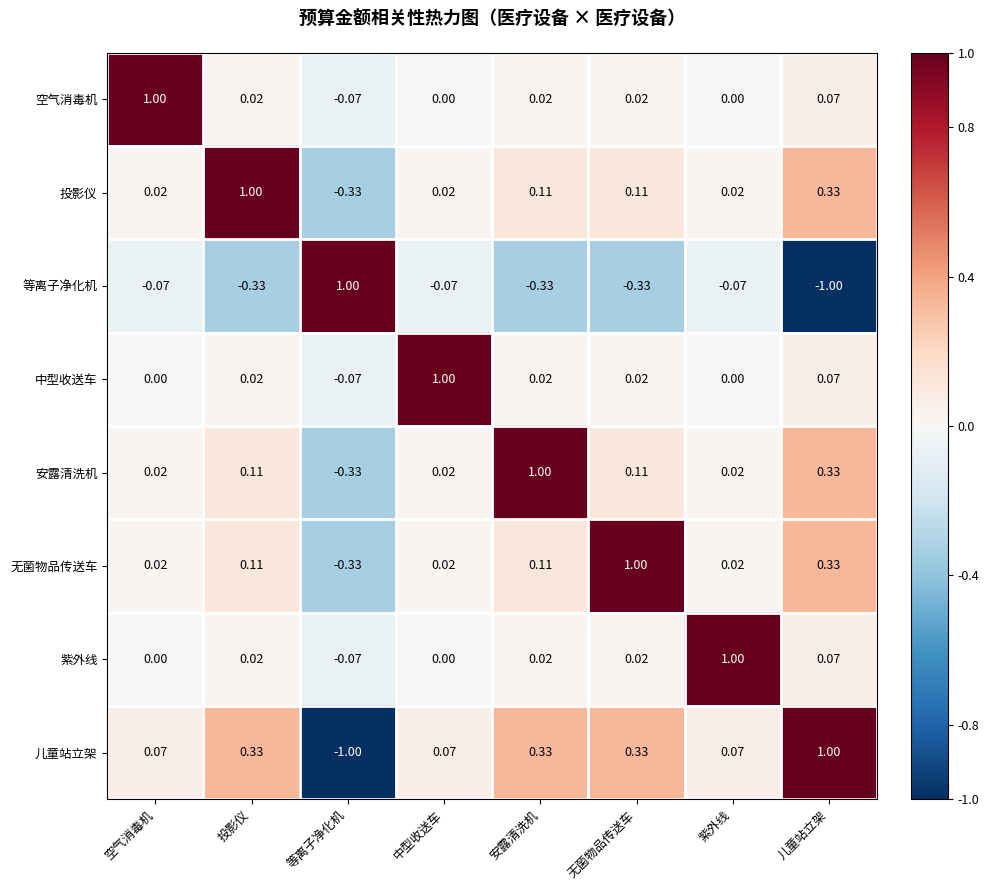

What is the difference between the highest and lowest values at 投影仪?

1.3